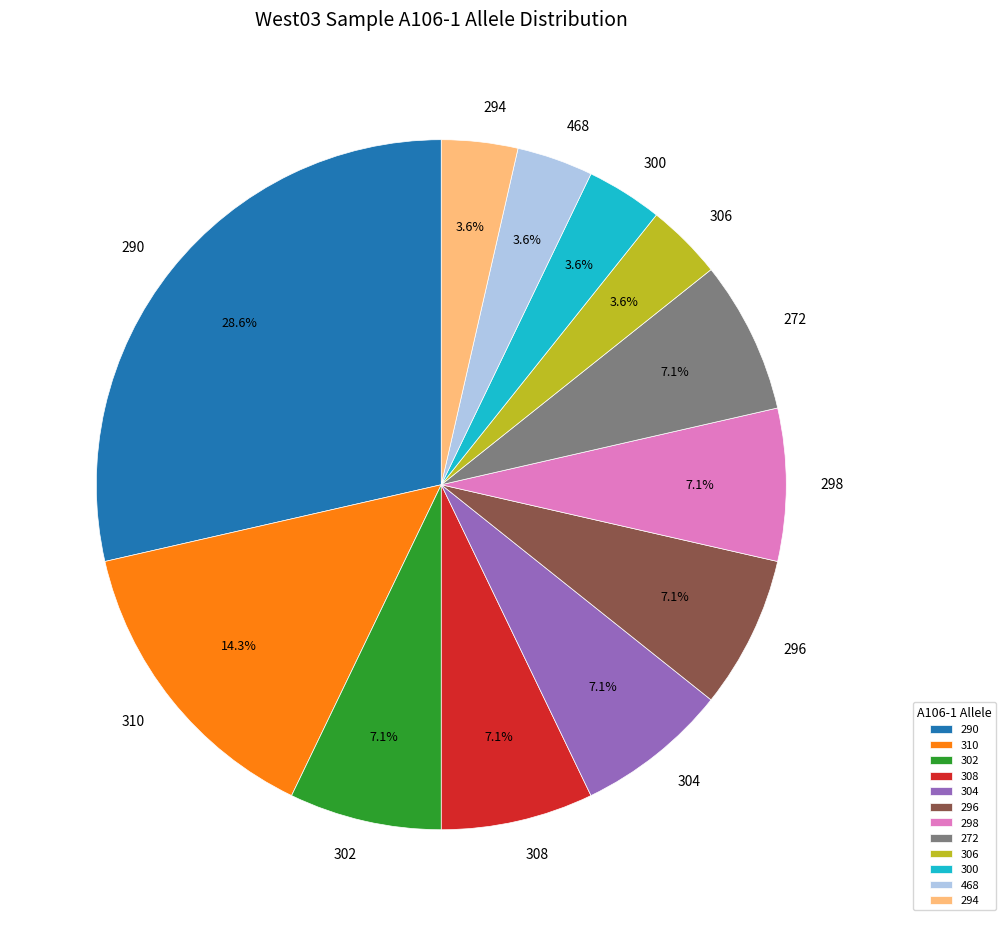

Is there any slice that represents more than half of the pie?

No